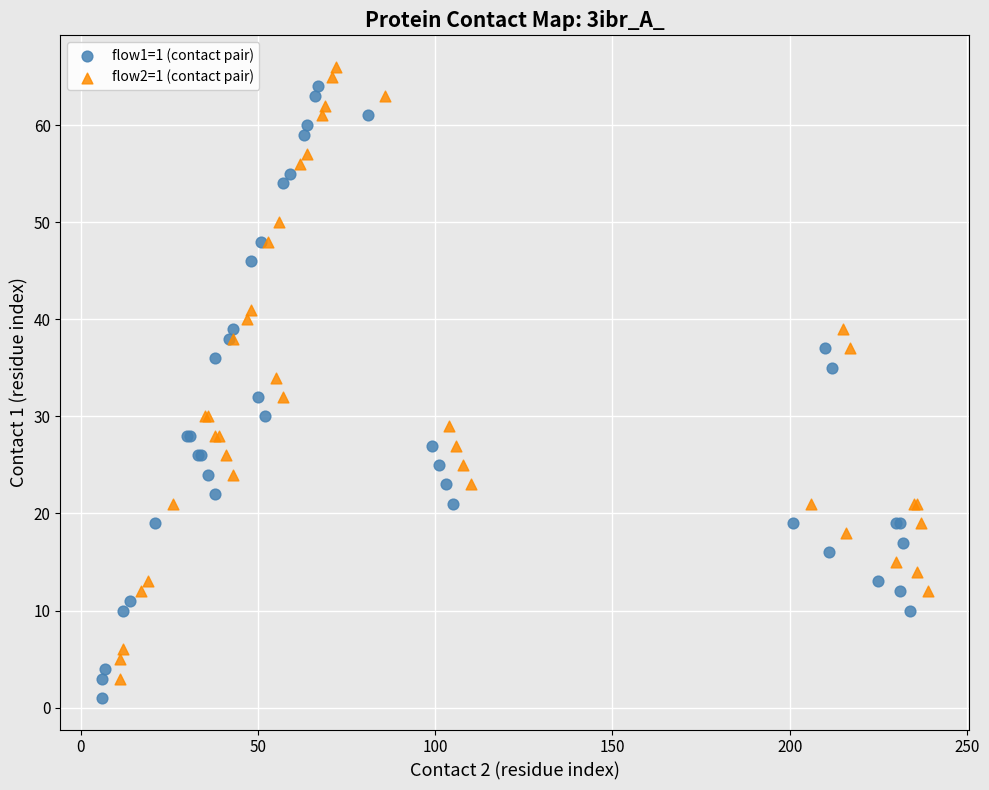

What are all the series names shown in the legend?

flow1=1 (contact pair), flow2=1 (contact pair)